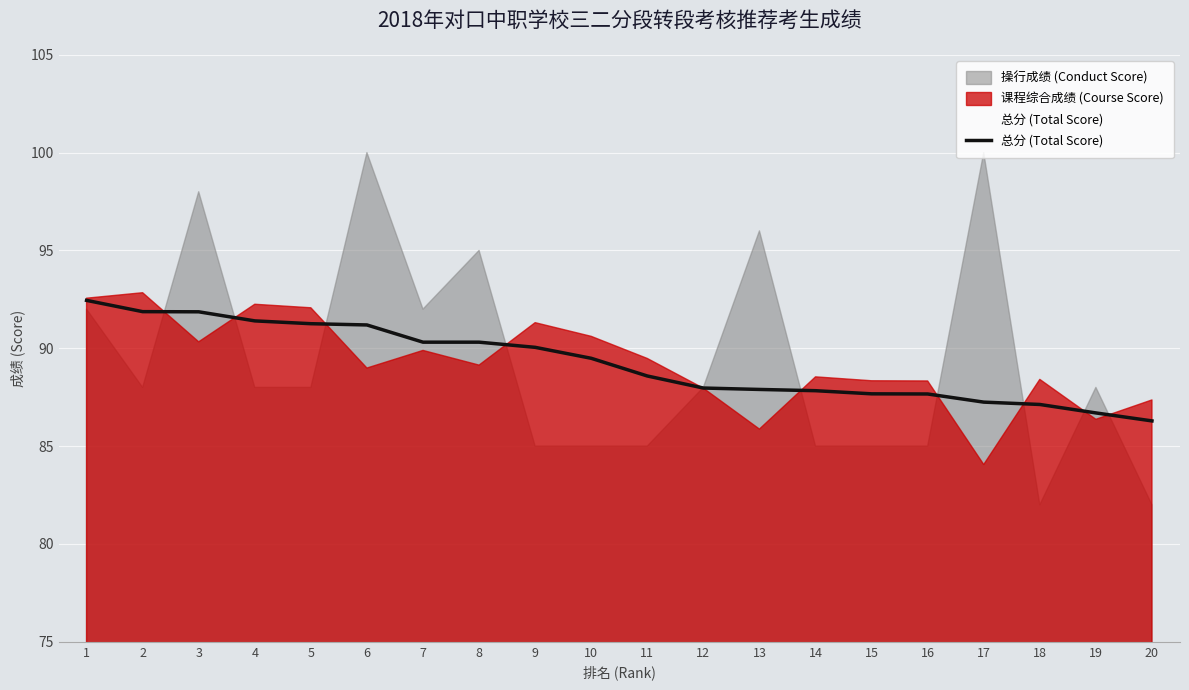

Which label corresponds to the smallest value in the chart?

20